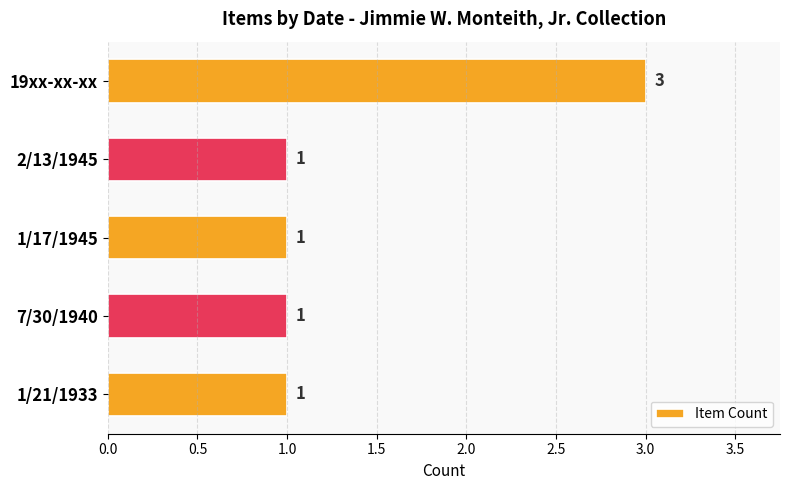

What is the ratio of the value at 1/21/1933 to the value at 1/17/1945?

1.0